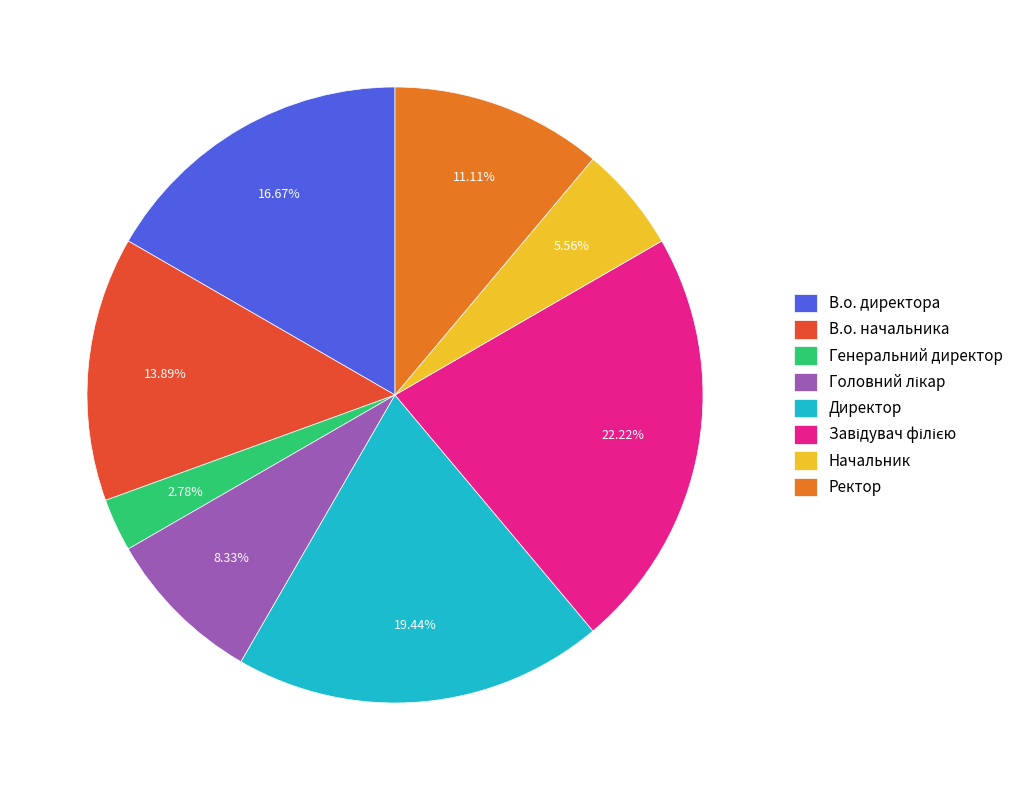

Approximately how many times larger is the value at Генеральний директор compared to Начальник?

0.5